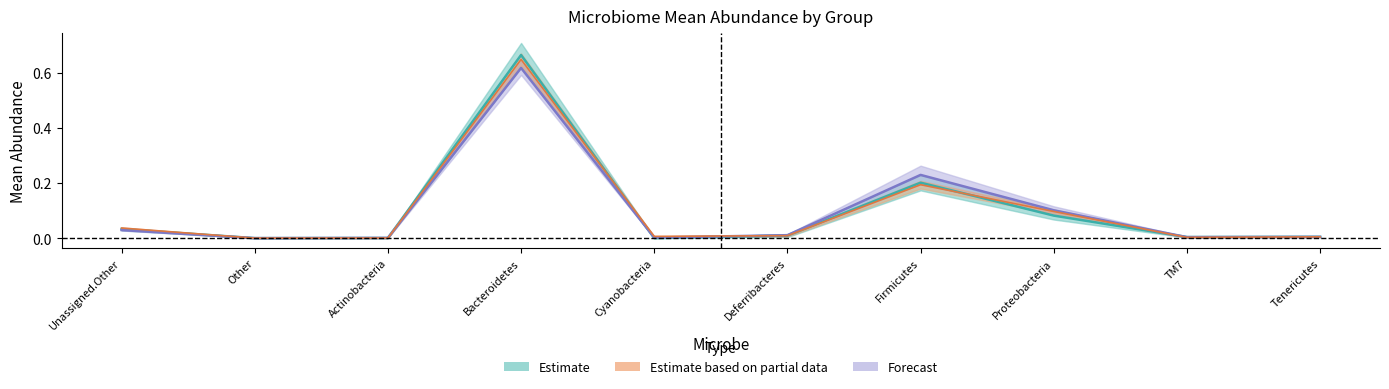

Reading right to left, what are all the values shown in this chart?

WT_NE_Mean: 0.0	0.0	0.1	0.2	0.0	0.0	0.7	0.0	0.0	0.0
WT_EE_Mean: 0.0	0.0	0.1	0.2	0.0	0.0	0.6	0.0	0.0	0.0
TCF_NE_Mean: 0.0	0.0	0.1	0.2	0.0	0.0	0.6	0.0	0.0	0.0